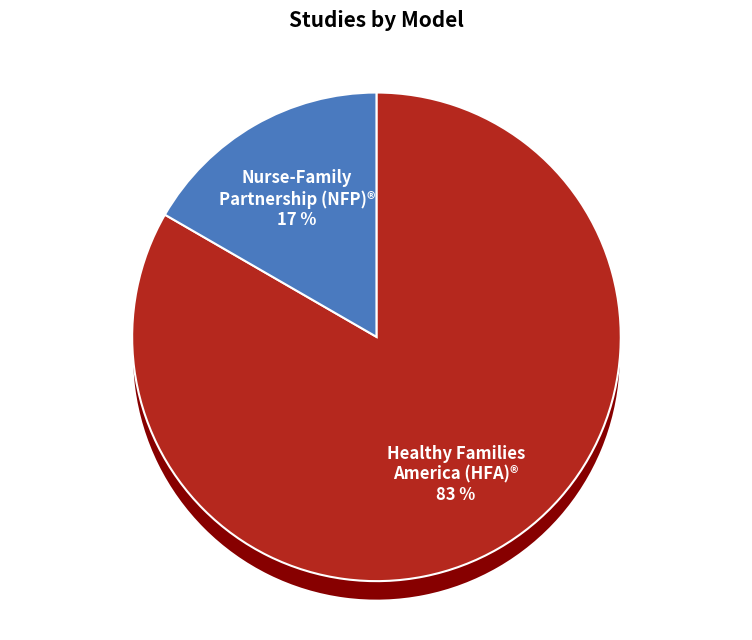

To the nearest percent, what portion does WWHV051936 represent?

12%